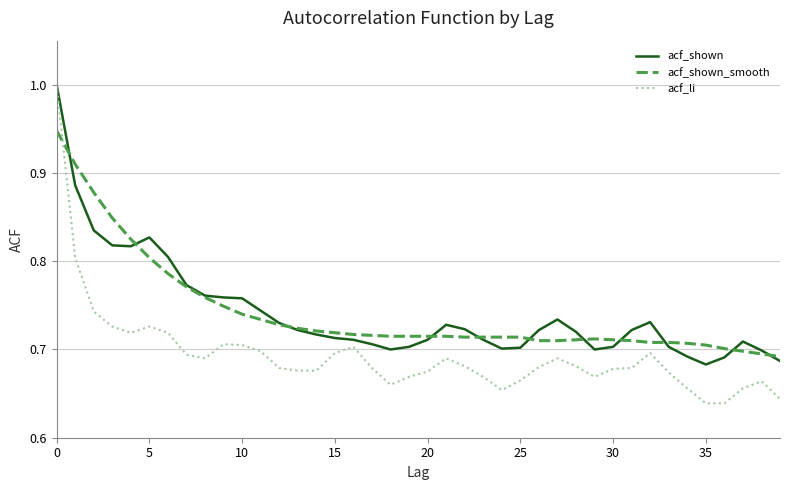

What is the maximum value shown in the chart?

1.0